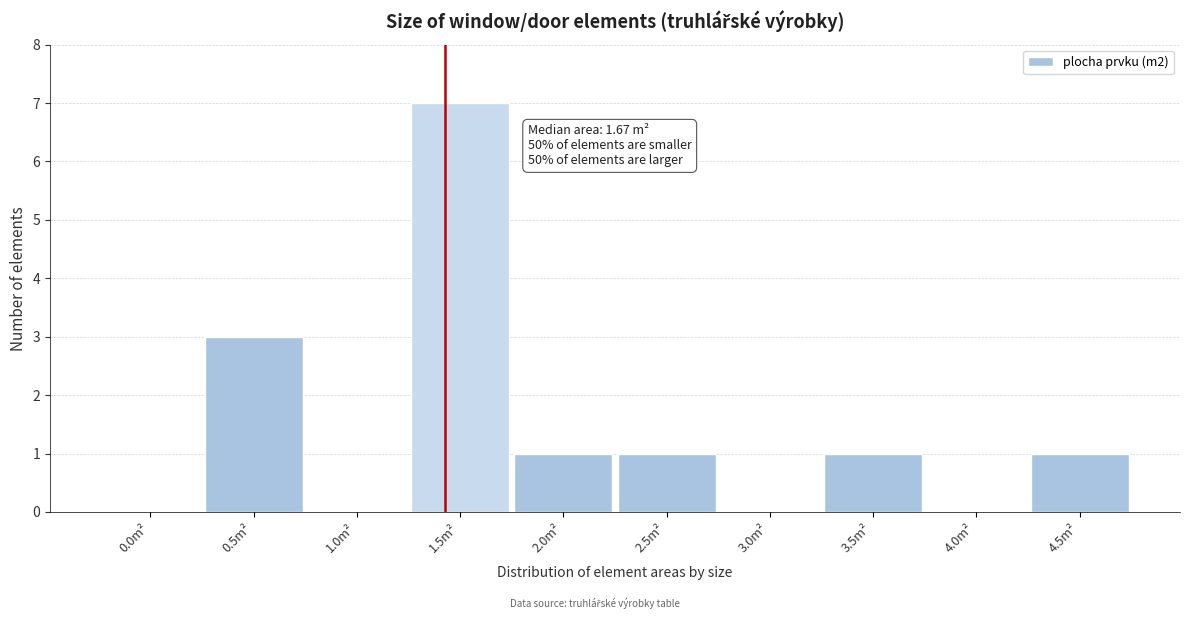

Reading right to left, extract all data points from this chart.

4.5m²=1	4.0m²=0	3.5m²=1	3.0m²=0	2.5m²=1	2.0m²=1	1.5m²=7	1.0m²=0	0.5m²=3	0.0m²=0